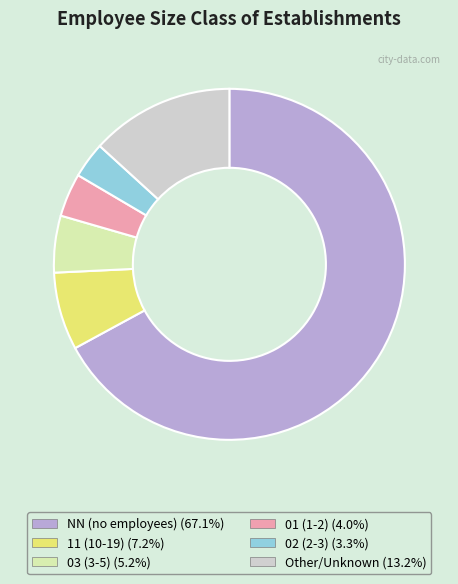

Does any single category account for the majority?

Yes